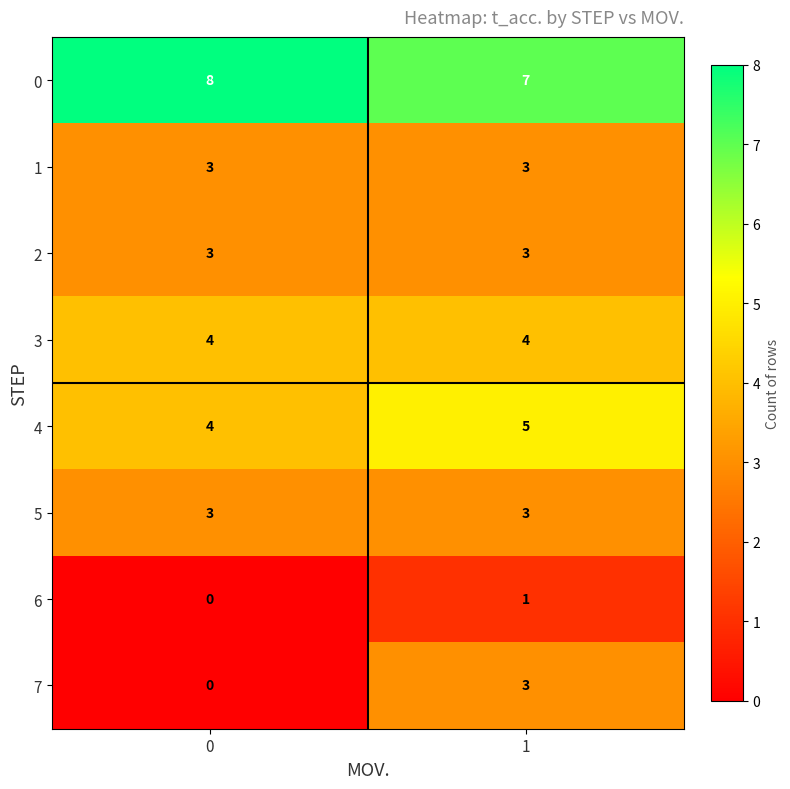

Which series changed the most between 0 and 1?

7